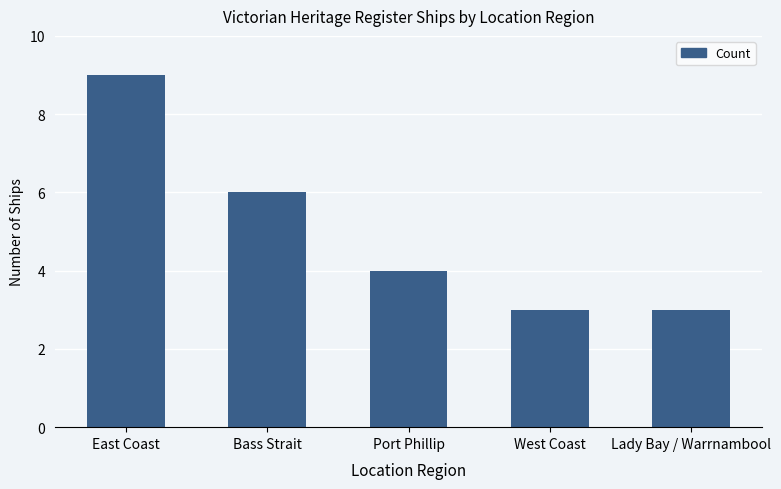

Between Port Phillip and West Coast, which is larger?

Port Phillip